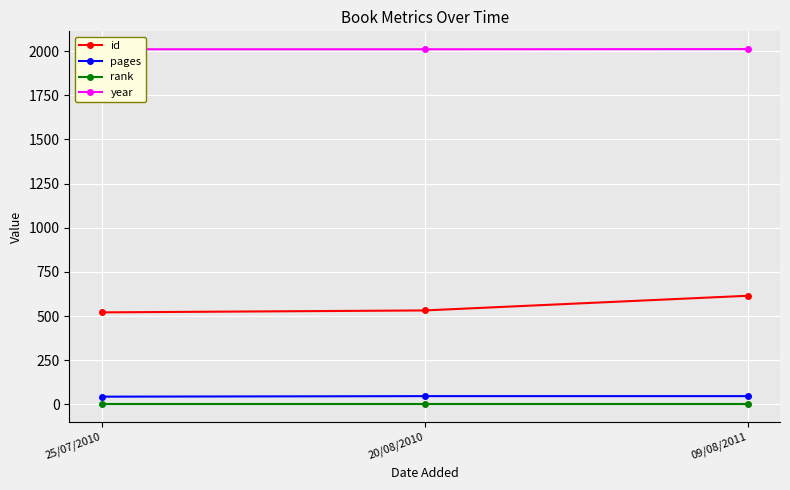

What is the value of the id point at the 1st from the left?

521